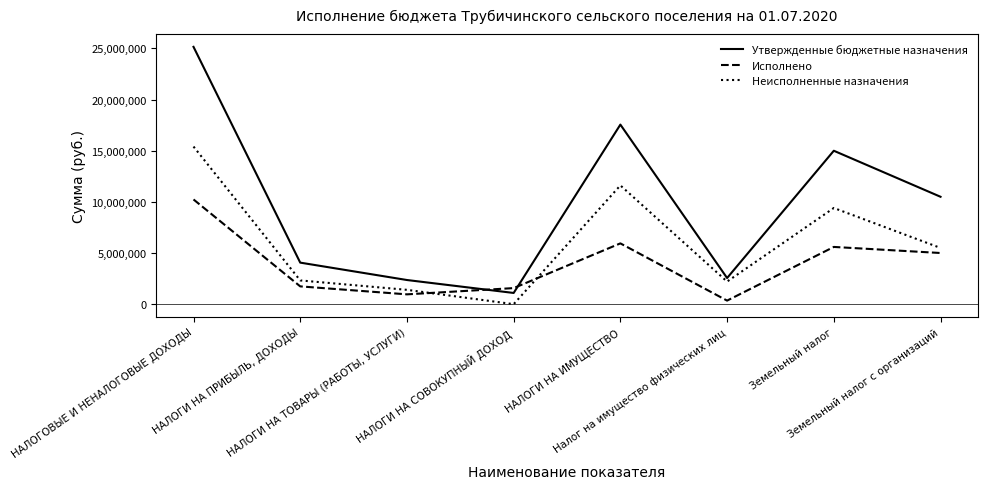

List the series in order of their overall mean, highest first.

Утвержденные бюджетные назначения, Неисполненные назначения, Исполнено